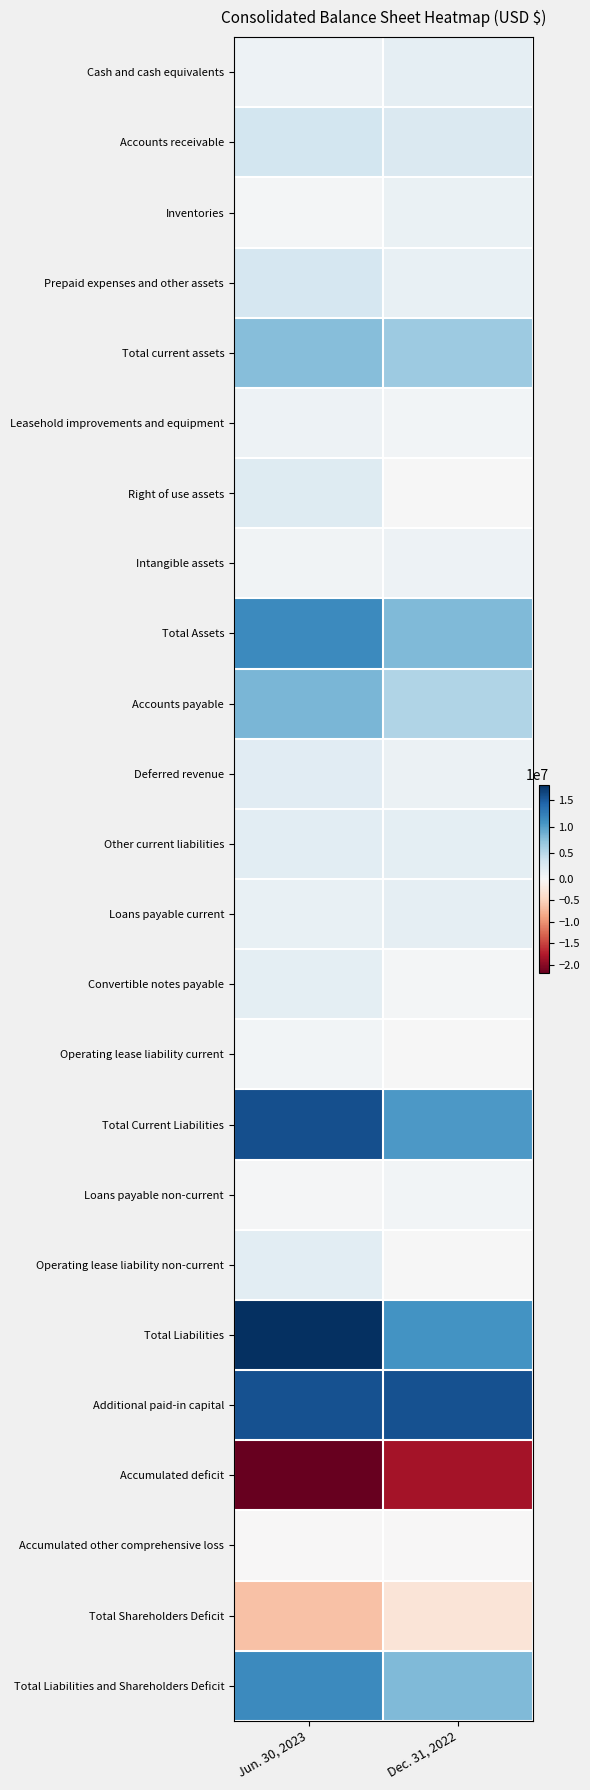

Reading right to left, transcribe all the data shown in this chart.

Cash and cash equivalents: Dec. 31, 2022=1554464	Jun. 30, 2023=927392
Accounts receivable: Dec. 31, 2022=2568183	Jun. 30, 2023=3268834
Inventories: Dec. 31, 2022=1127133	Jun. 30, 2023=362926
Prepaid expenses and other assets: Dec. 31, 2022=1337419	Jun. 30, 2023=3036365
Total current assets: Dec. 31, 2022=6591318	Jun. 30, 2023=7606915
Leasehold improvements and equipment: Dec. 31, 2022=423633	Jun. 30, 2023=868733
Right of use assets: Dec. 31, 2022=42712	Jun. 30, 2023=2348701
Intangible assets: Dec. 31, 2022=932999	Jun. 30, 2023=698453
Total Assets: Dec. 31, 2022=7990662	Jun. 30, 2023=11522802
Accounts payable: Dec. 31, 2022=5464617	Jun. 30, 2023=8171122
Deferred revenue: Dec. 31, 2022=1007494	Jun. 30, 2023=2026900
Other current liabilities: Dec. 31, 2022=1728792	Jun. 30, 2023=1952312
Loans payable current: Dec. 31, 2022=1611069	Jun. 30, 2023=1381760
Convertible notes payable: Dec. 31, 2022=412400	Jun. 30, 2023=1701600
Operating lease liability current: Dec. 31, 2022=32347	Jun. 30, 2023=537463
Total Current Liabilities: Dec. 31, 2022=10282055	Jun. 30, 2023=15796204
Loans payable non-current: Dec. 31, 2022=473758	Jun. 30, 2023=228291
Operating lease liability non-current: Dec. 31, 2022=10598	Jun. 30, 2023=1943691
Total Liabilities: Dec. 31, 2022=10766411	Jun. 30, 2023=17968186
Additional paid-in capital: Dec. 31, 2022=15678812	Jun. 30, 2023=15678812
Accumulated deficit: Dec. 31, 2022=-18337830	Jun. 30, 2023=-21947181
Accumulated other comprehensive loss: Dec. 31, 2022=-75641	Jun. 30, 2023=-71704
Total Shareholders Deficit: Dec. 31, 2022=-2775749	Jun. 30, 2023=-6445384
Total Liabilities and Shareholders Deficit: Dec. 31, 2022=7990662	Jun. 30, 2023=11522802